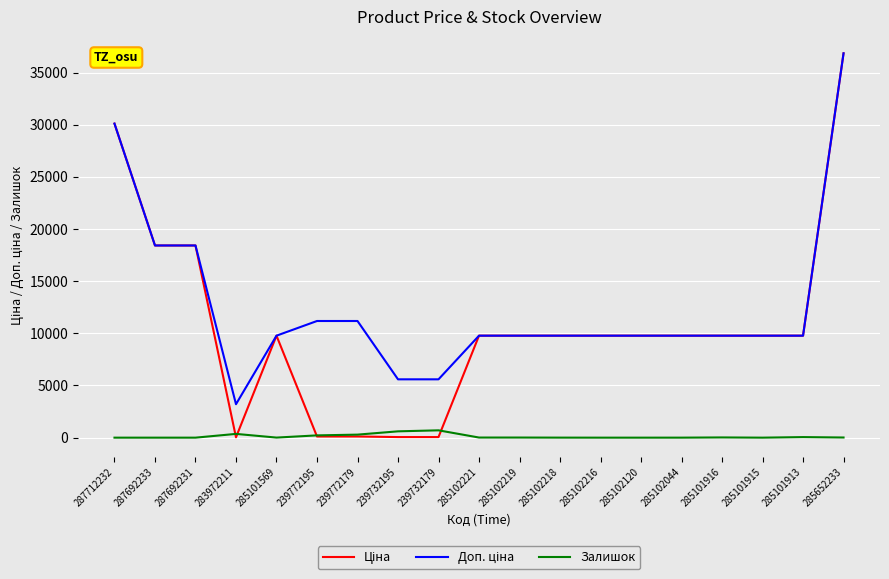

What is the total value across all series at 285102216?

19551.0